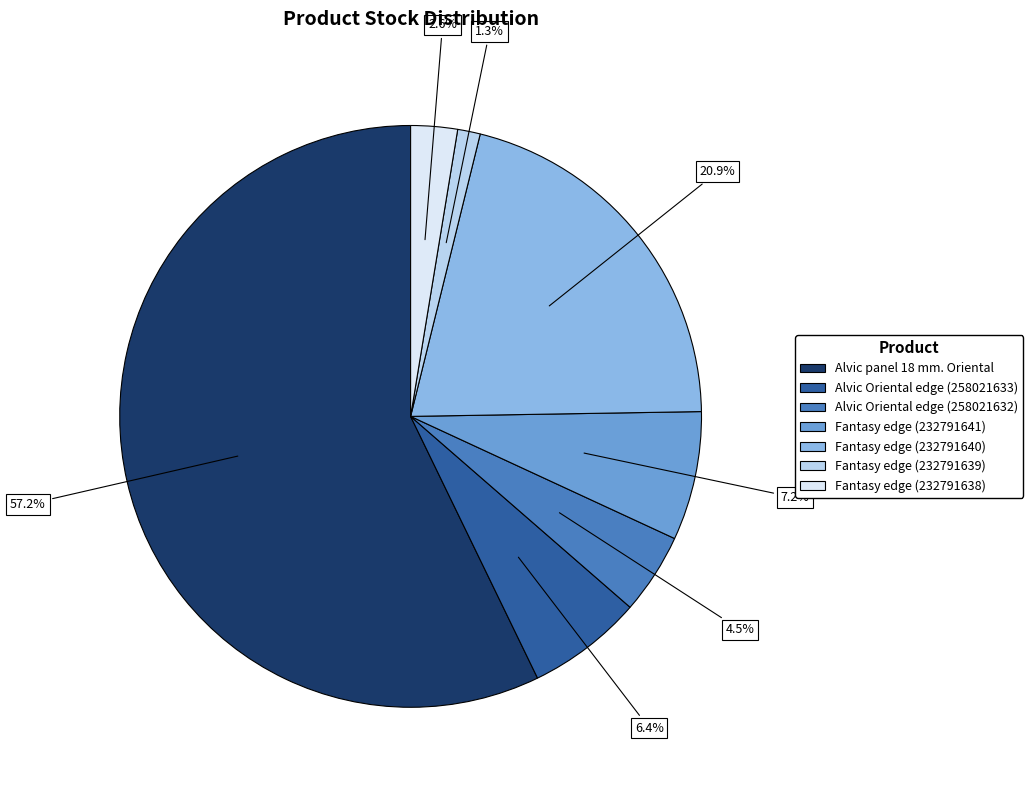

Is there any slice that represents more than half of the pie?

Yes